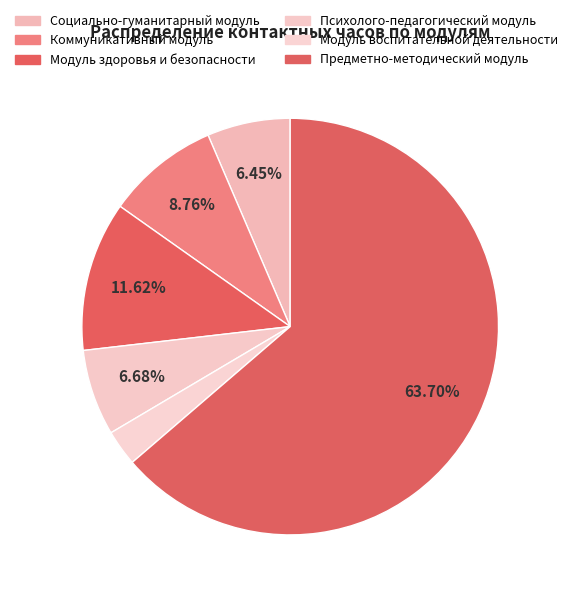

How many slices are in this pie chart?

6